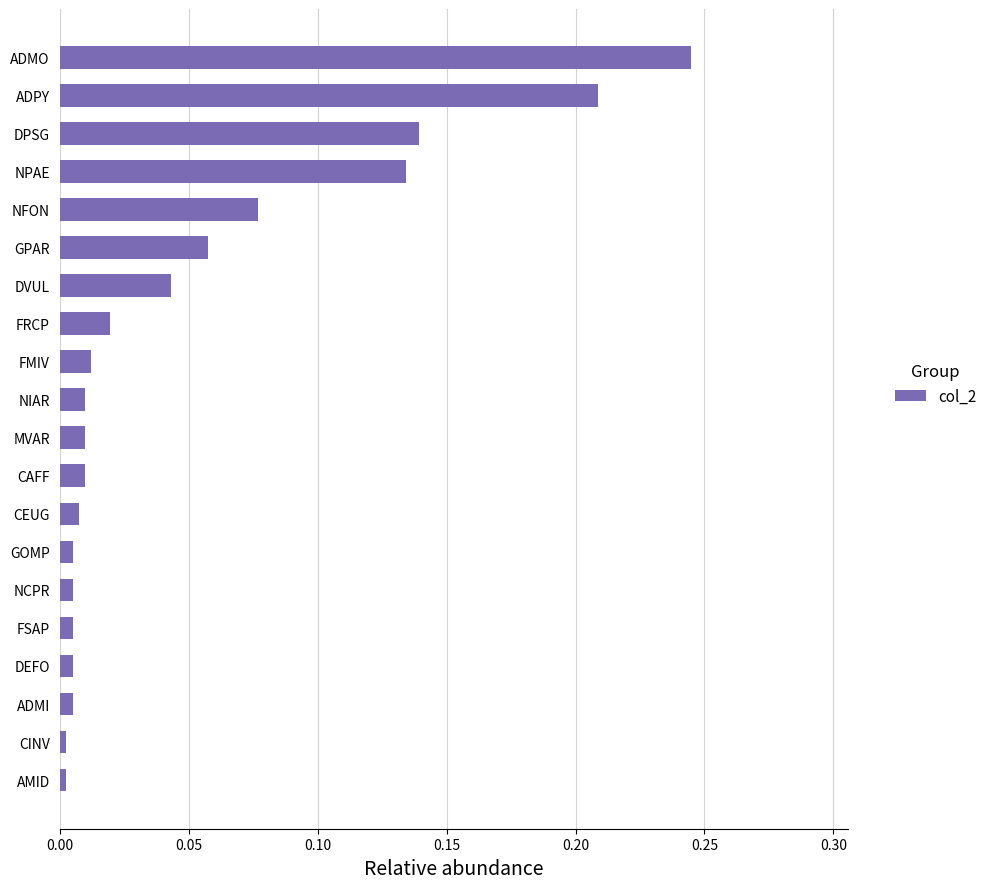

How many bars are there in total?

20